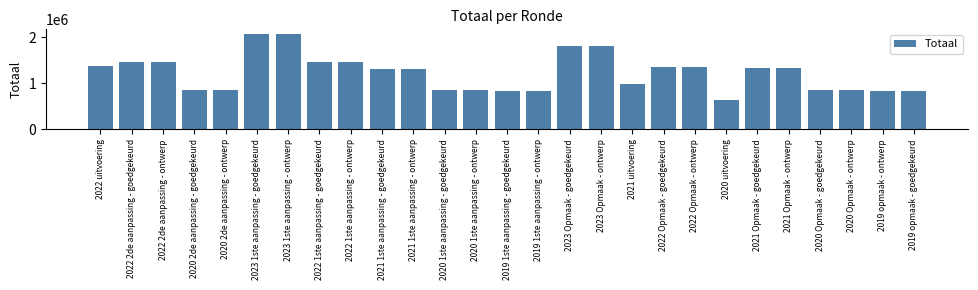

What is the change in value from 2022 uitvoering to 2019 opmaak - goedgekeurd?

-544279